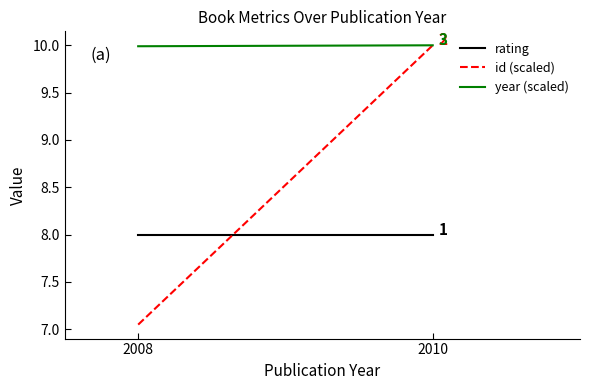

Reading left to right, extract all data points from this chart.

rating: 8.0	8.0
id (scaled): 7.0	10.0
year (scaled): 10.0	10.0